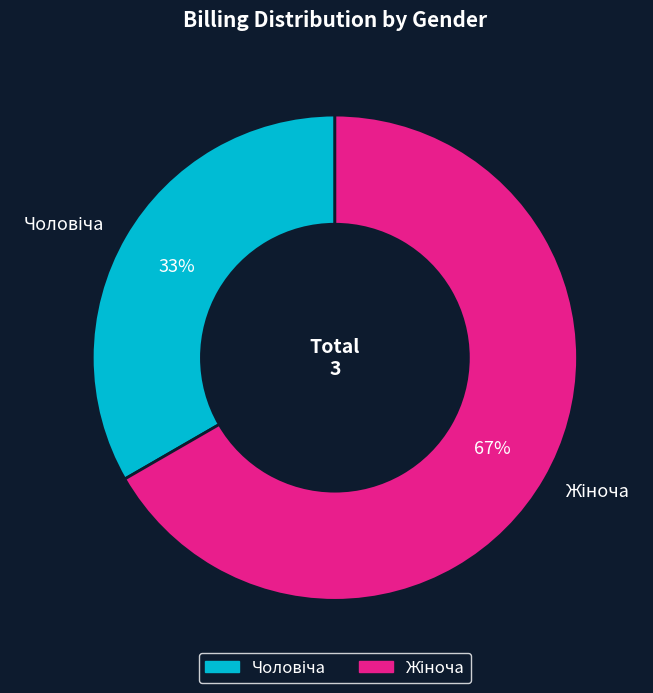

To the nearest percent, what is the average slice percentage?

50%